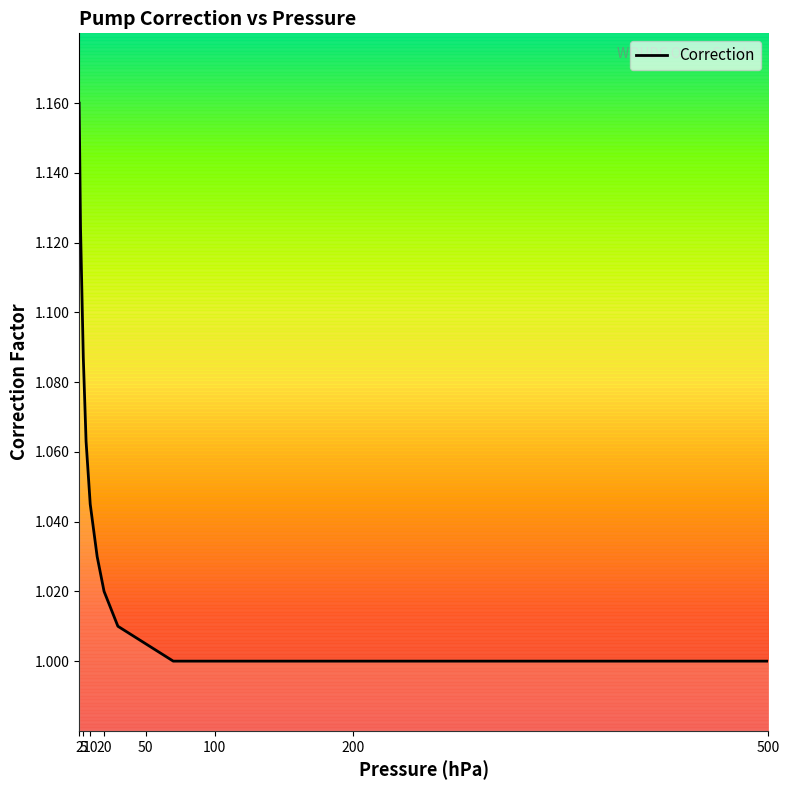

Does the chart have visible grid lines?

No